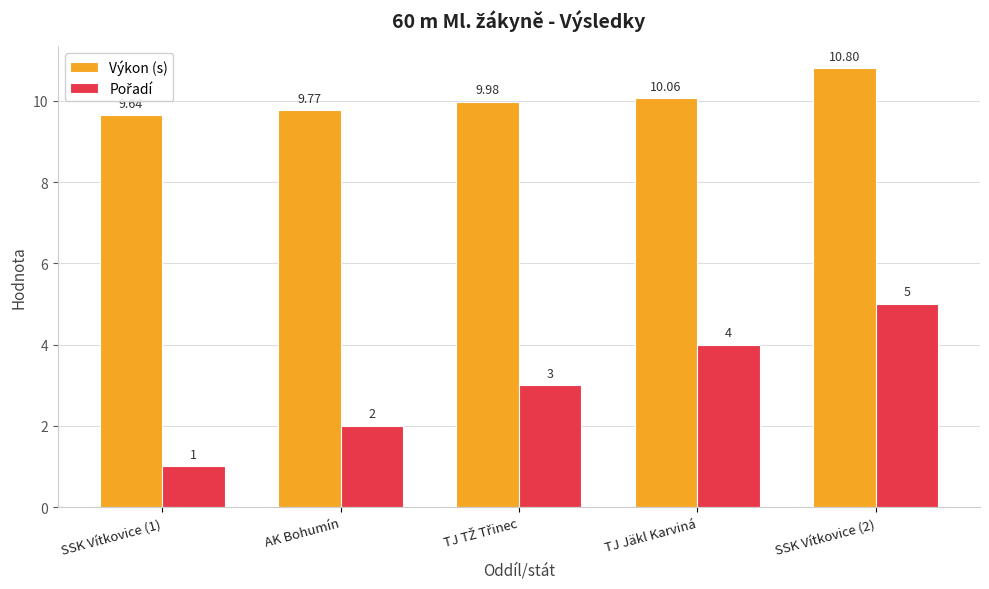

What is the label of the 1st bar from the right?

SSK Vítkovice (2)